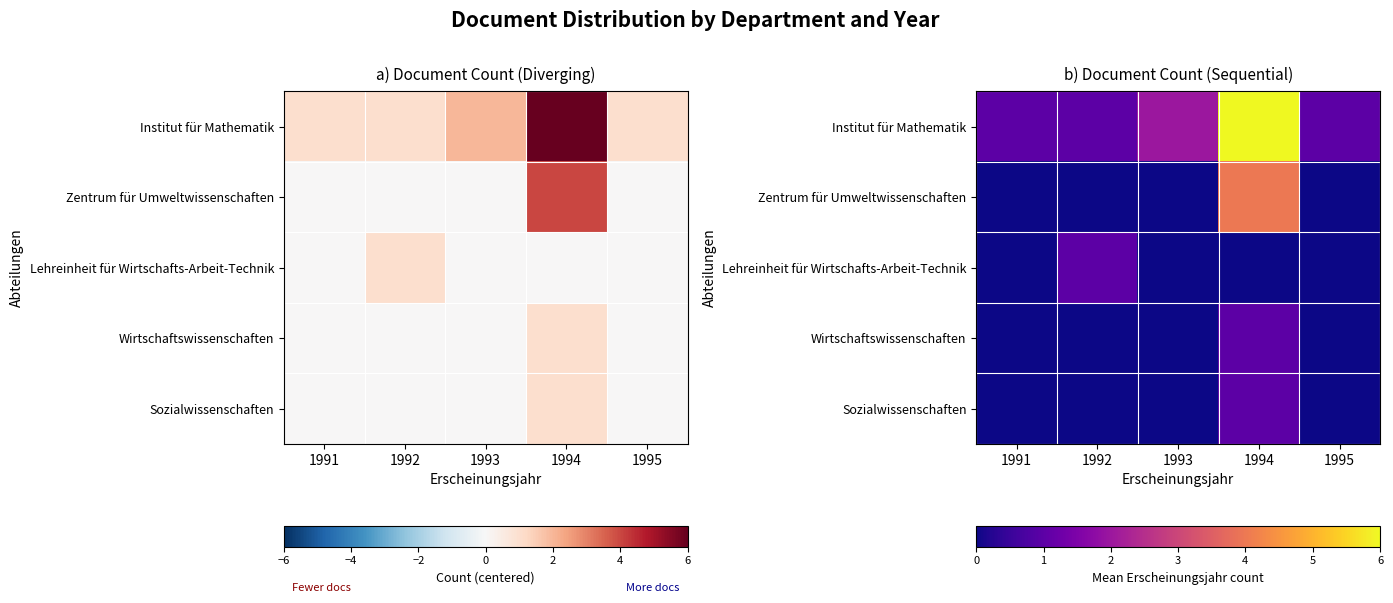

Read the Institut für Mathematik value at 1993.

2